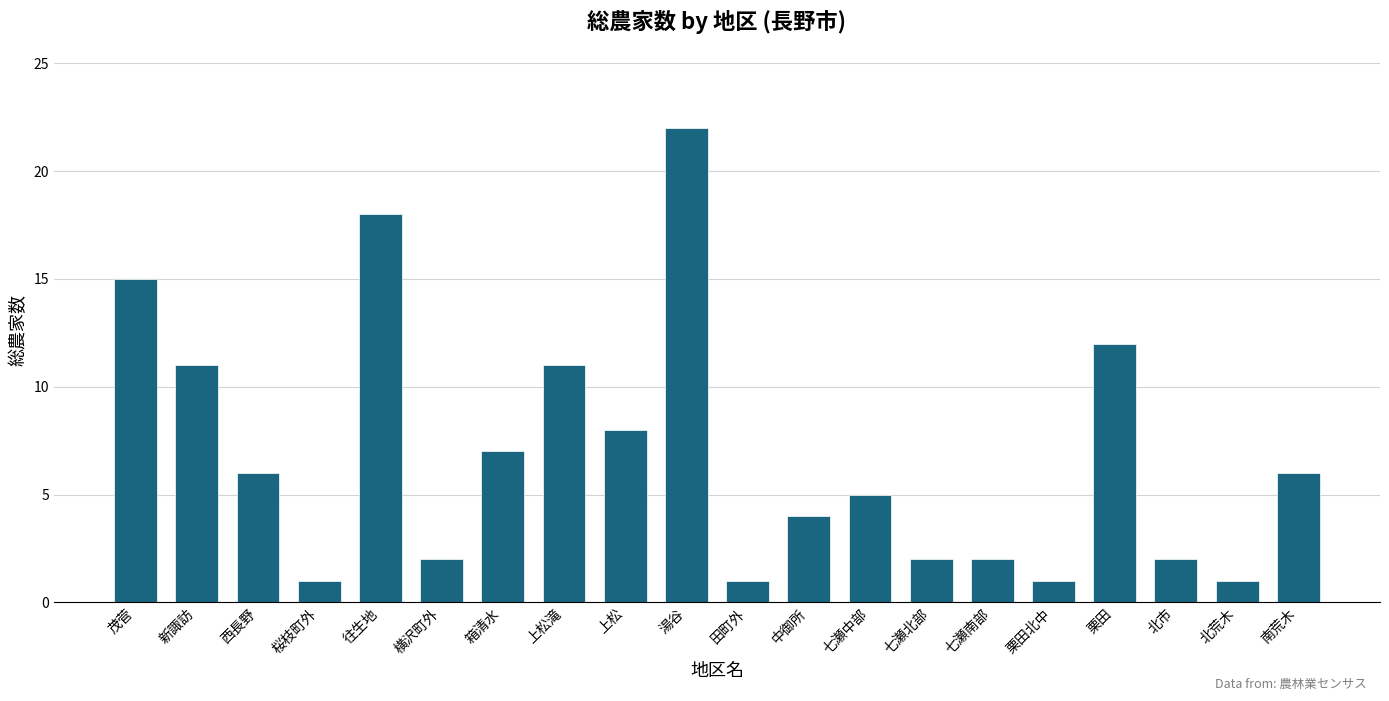

The chart shows a value of 19 at 新諏訪. True or false?

False